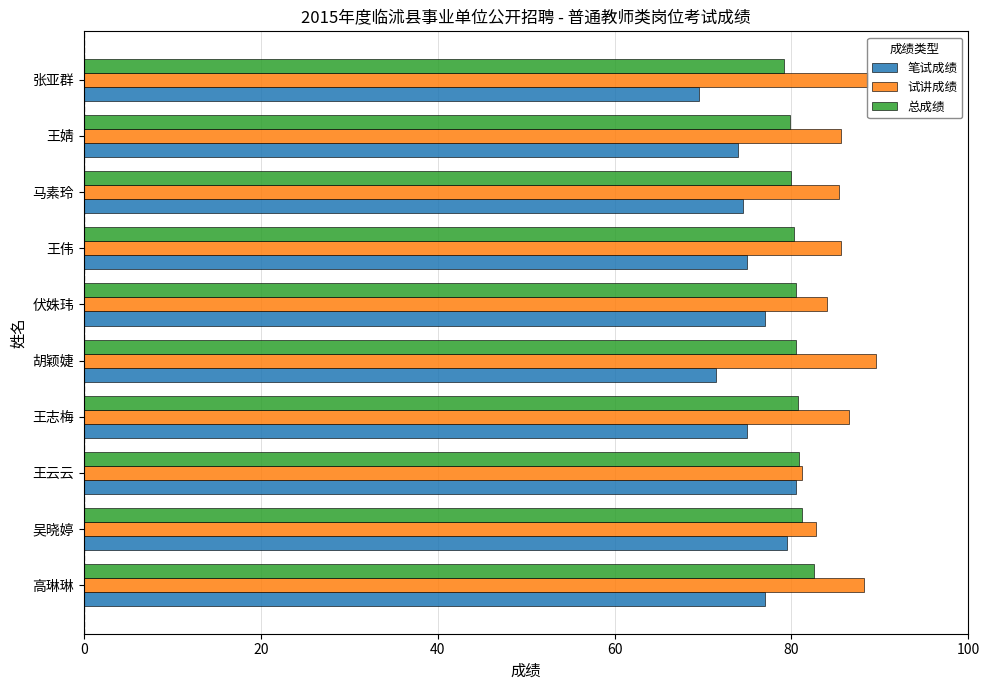

What are all the series names shown in the legend?

笔试成绩, 试讲成绩, 总成绩